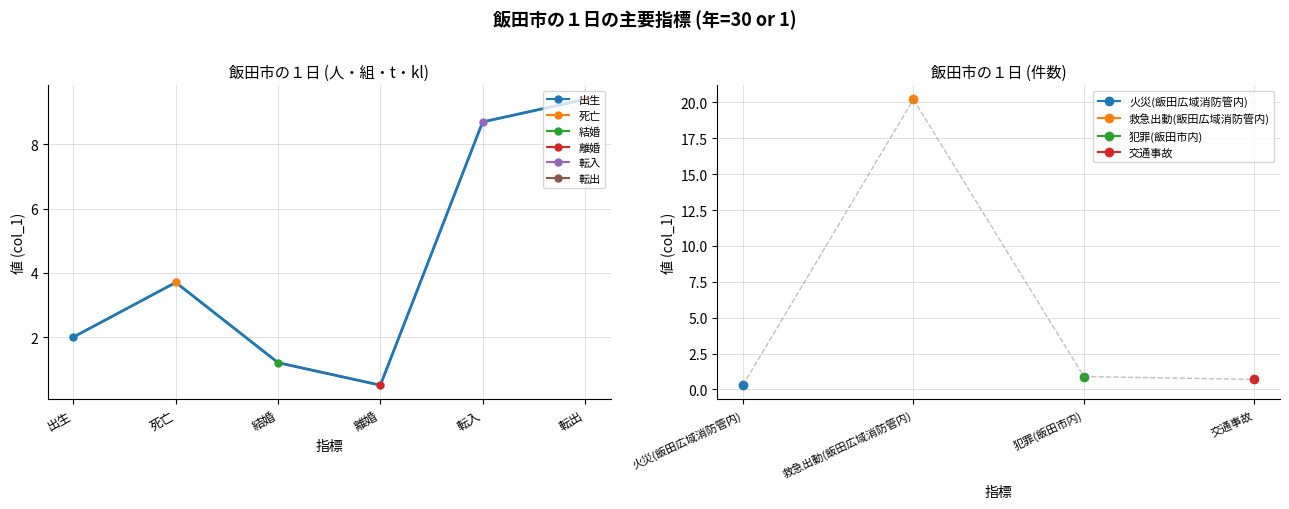

What is the value of the 4th point from the left?

0.5